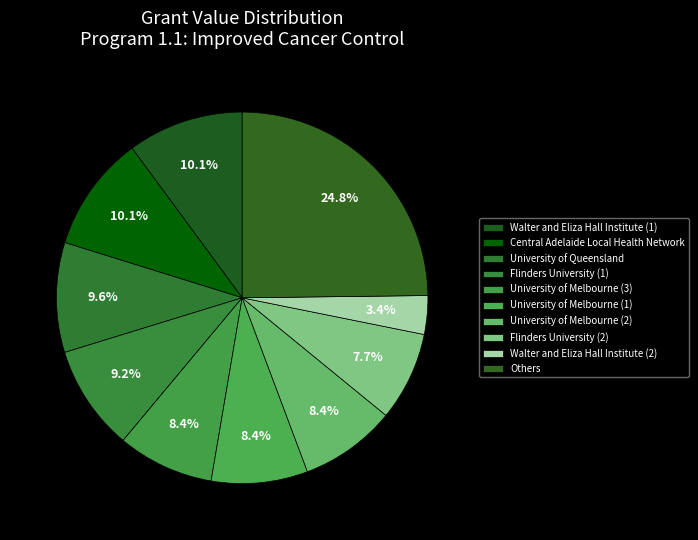

How many slices are in this pie chart?

10